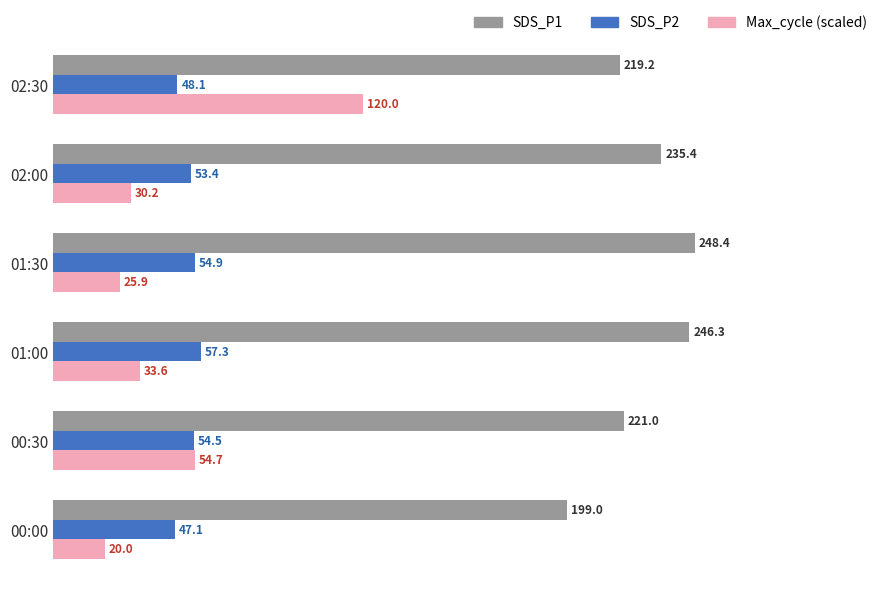

What is the sum of all Max_cycle (scaled) values?

284.4